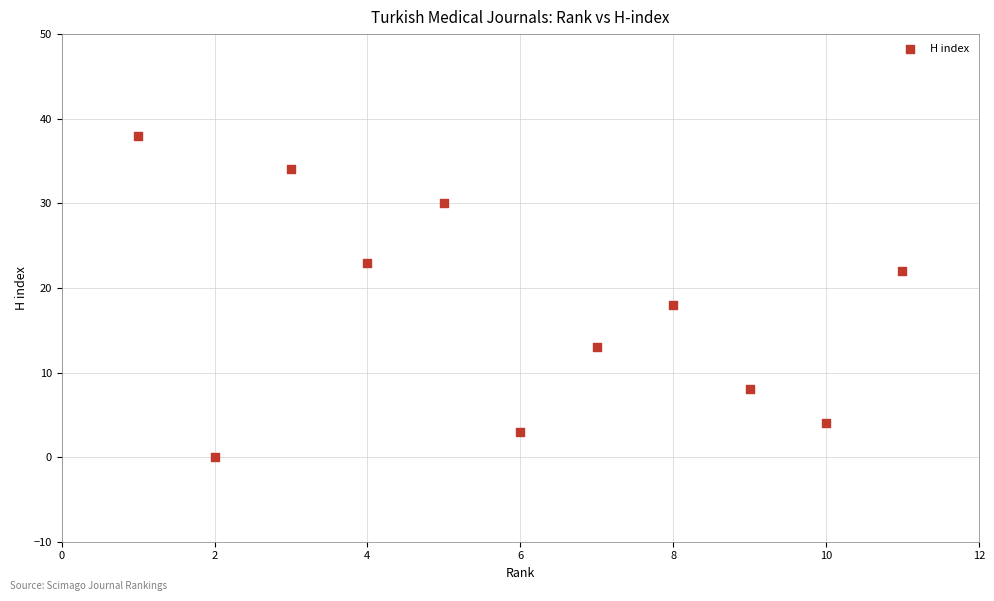

What is the range of X values (max minus min)?

10